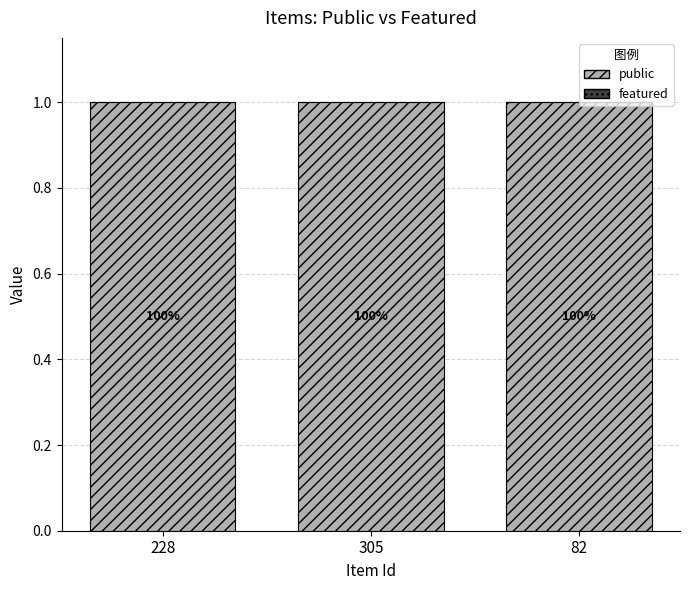

Which series has the largest total across all categories?

public